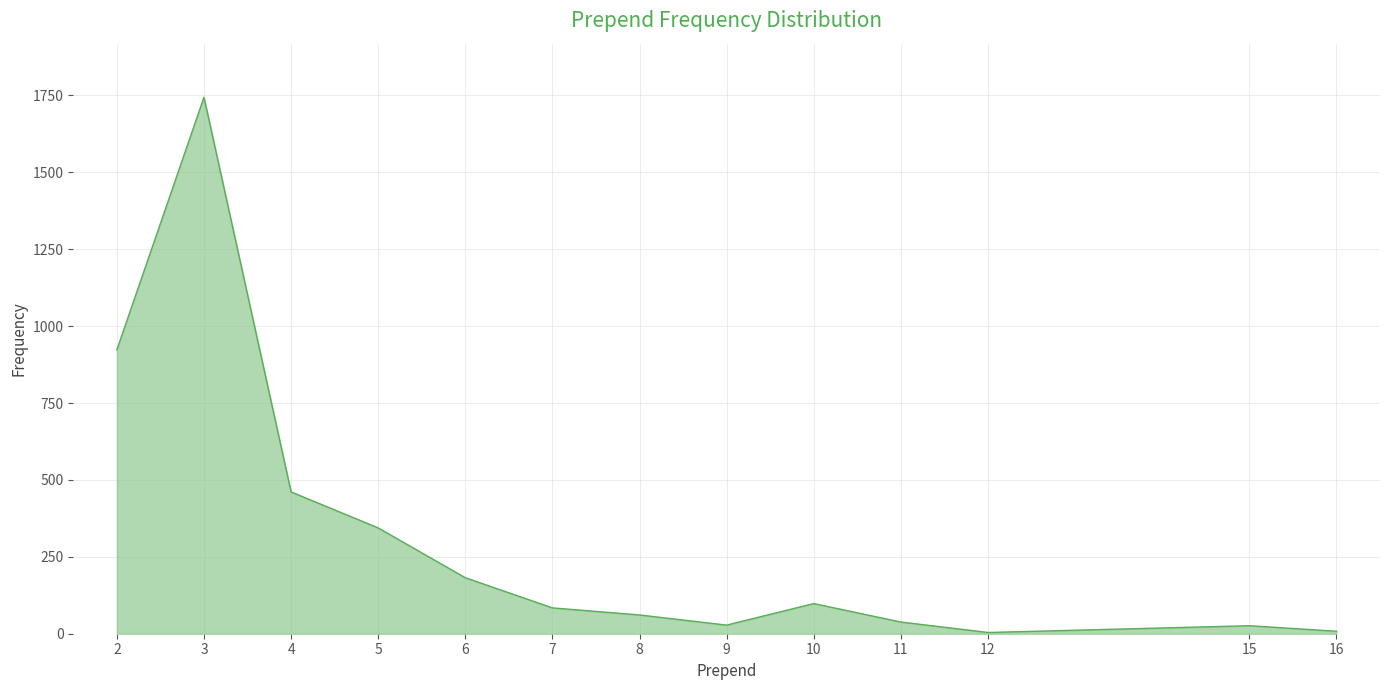

What is the difference between the maximum and minimum values?

1740